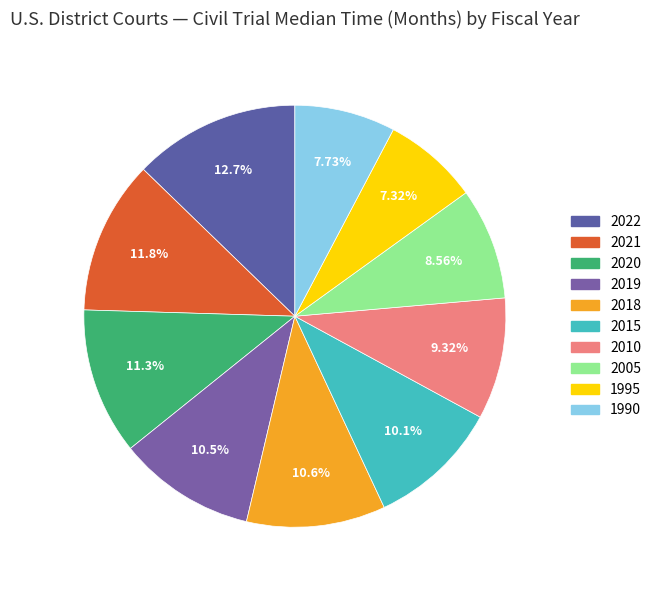

Is there a majority slice in this chart?

No